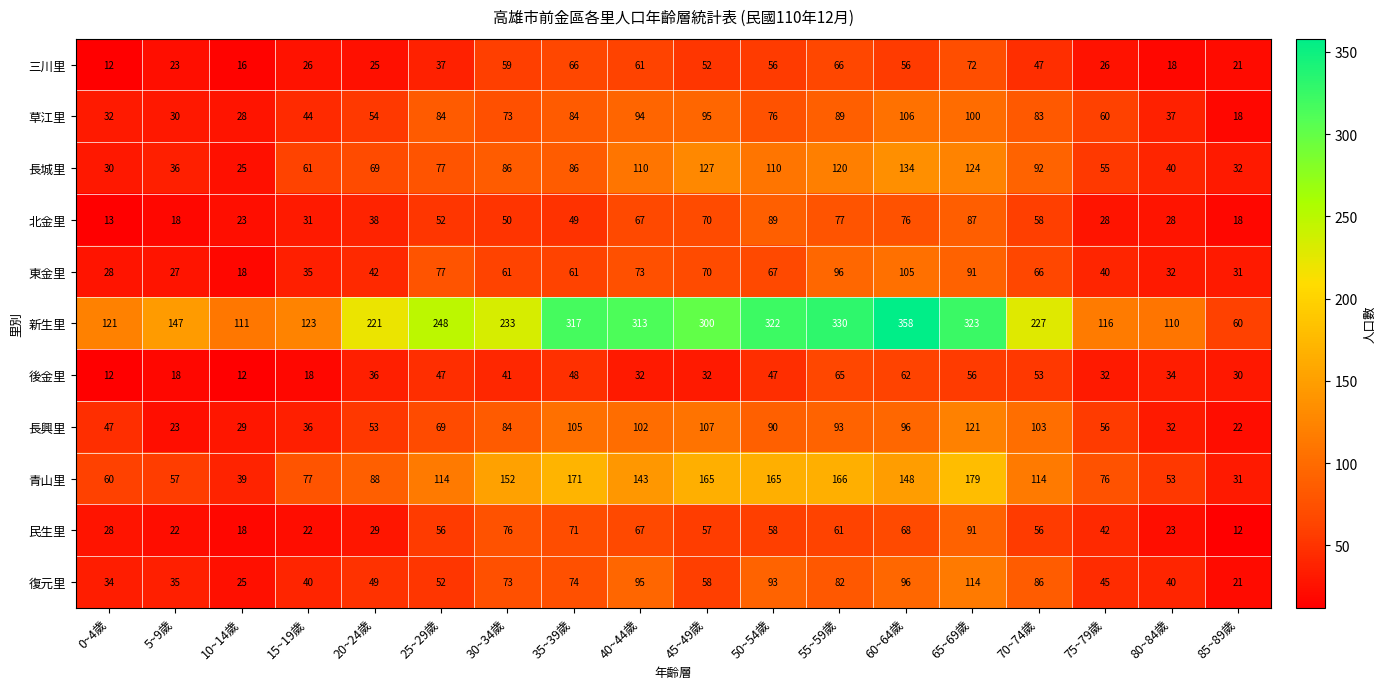

Which series has the widest spread of values?

新生里